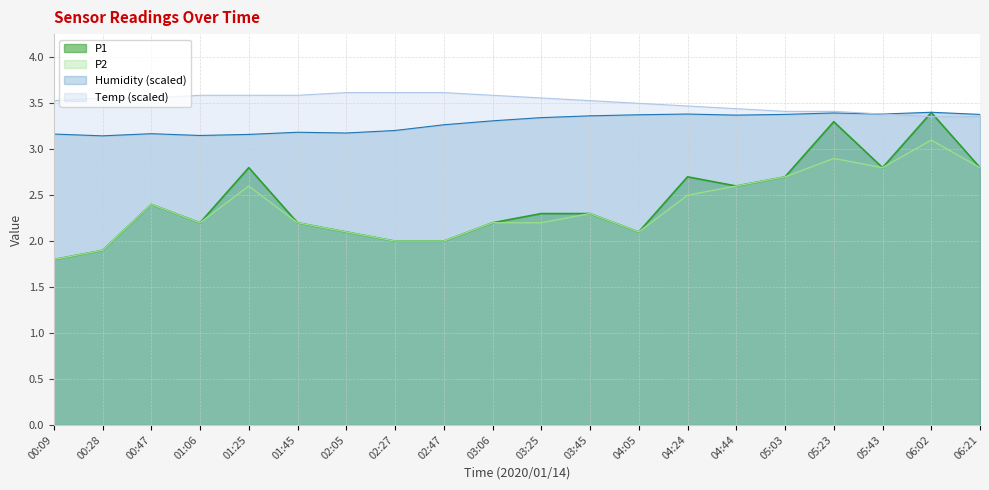

What are all the series names shown in the legend?

P1, P2, Humidity (scaled), Temp (scaled)